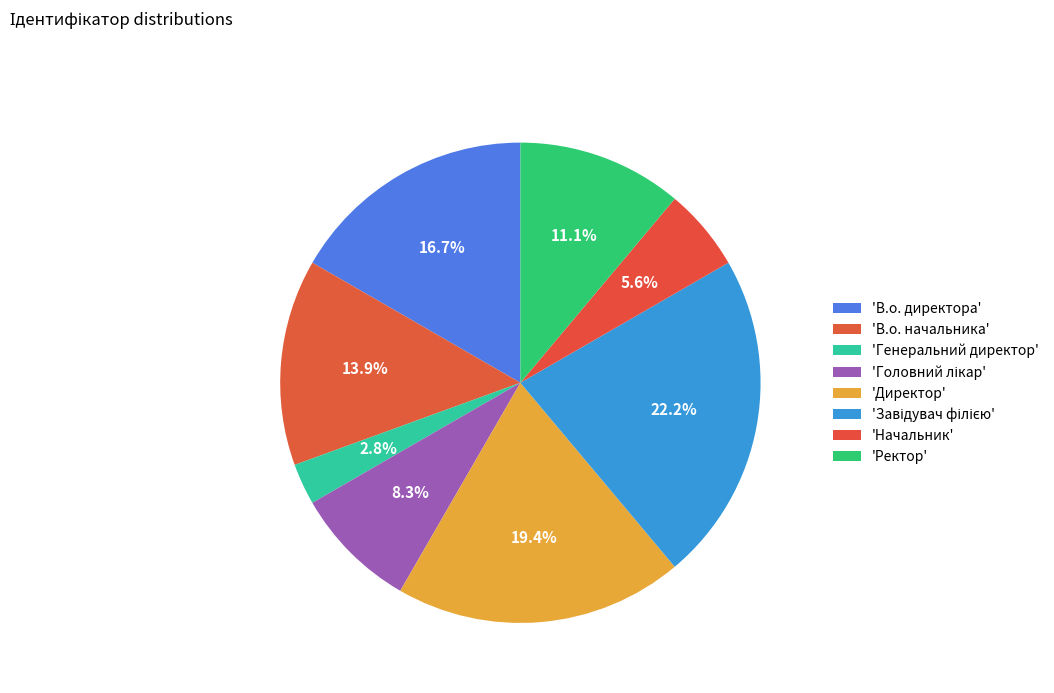

Rank the categories by value from lowest to highest.

Генеральний директор, Начальник, Головний лікар, Ректор, В.о. начальника, В.о. директора, Директор, Завідувач філією